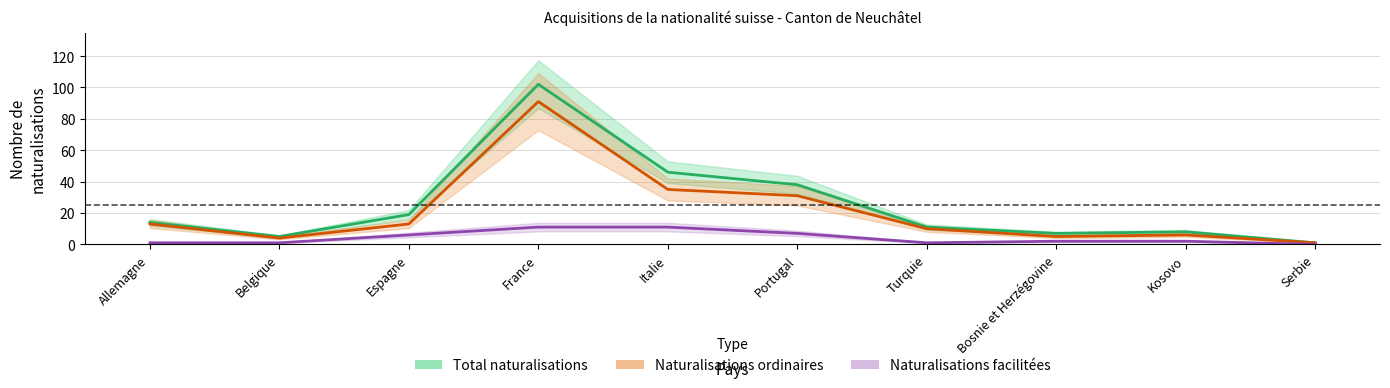

At how many categories does at least one series exceed 75?

1